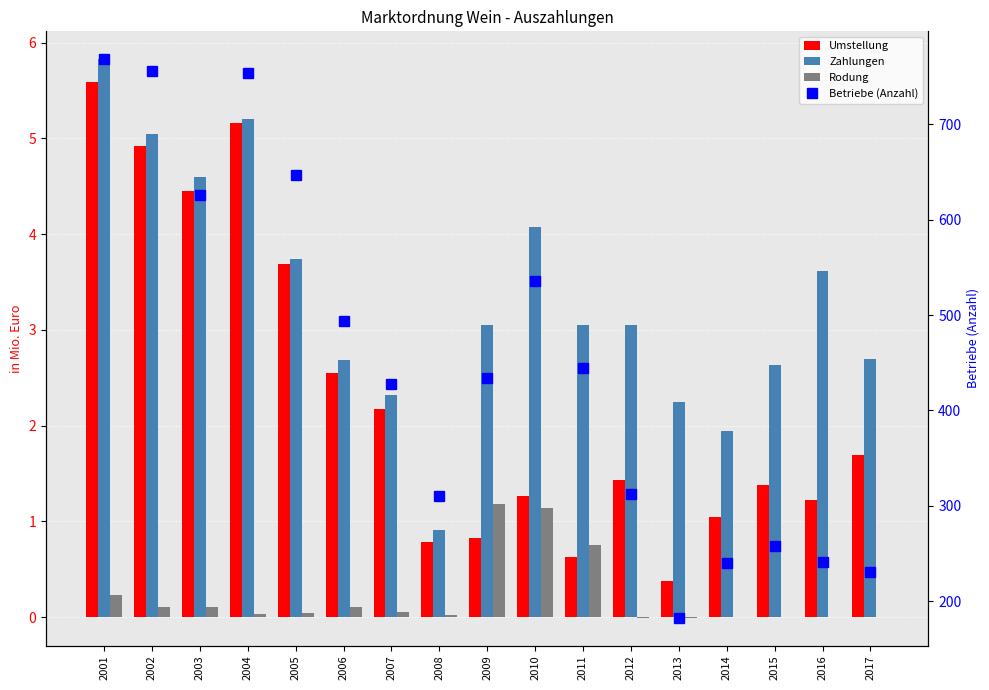

What is the average value of the Betriebe (Anzahl) series?

450.7